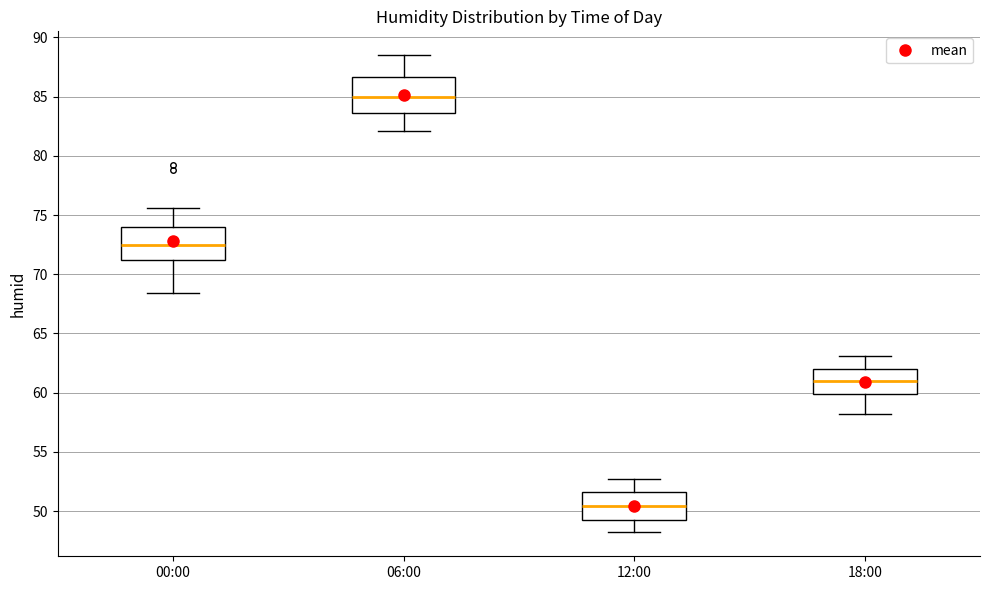

Reading left to right, read every box against the y-axis: the position of its median line, the range the box covers, and the ends of its whiskers. The values are not printed on the chart, so give them approximately, as read against the axis.

00:00: median 72.5, box 71.0 to 74.0, whiskers 68.5 to 75.5
06:00: median 85.0, box 83.5 to 86.5, whiskers 82.0 to 88.5
12:00: median 50.5, box 49.0 to 51.5, whiskers 48.0 to 52.5
18:00: median 61.0, box 60.0 to 62.0, whiskers 58.0 to 63.0